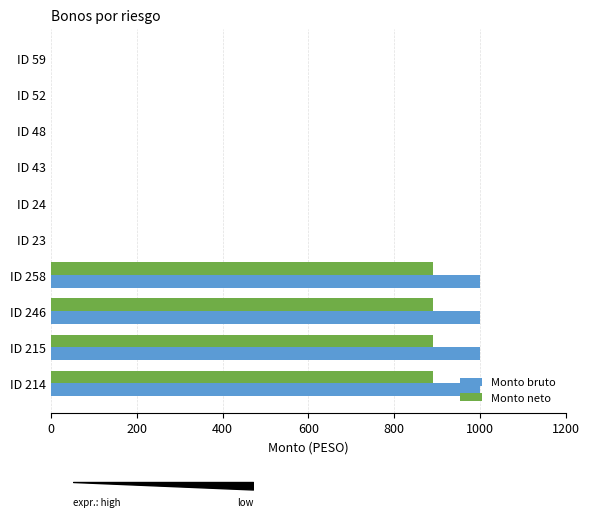

How many values in Monto neto are above zero?

4